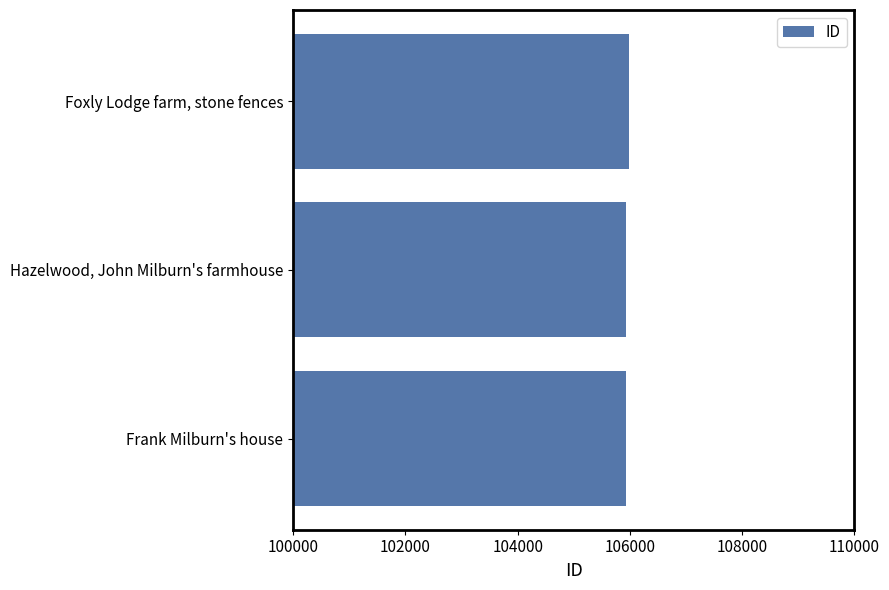

Approximately how many times larger is the value at Hazelwood, John Milburn's farmhouse compared to Frank Milburn's house?

1.0